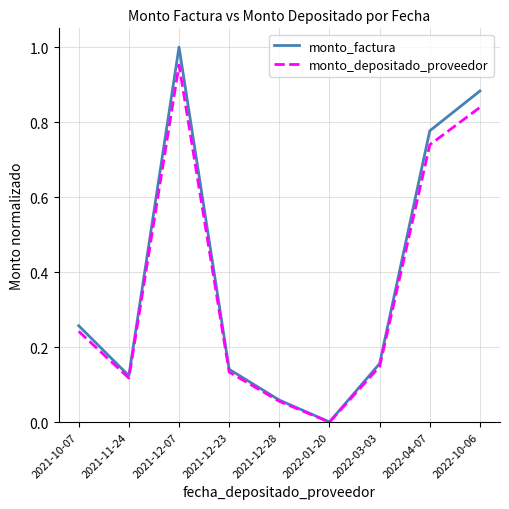

What position from the right is 2021-12-07?

7